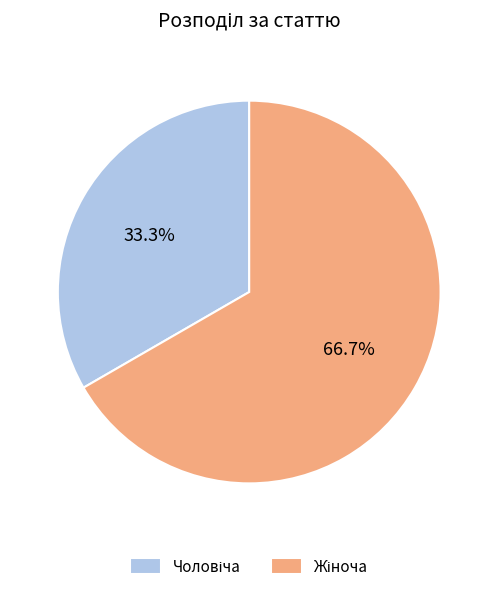

How many slices are in this pie chart?

2